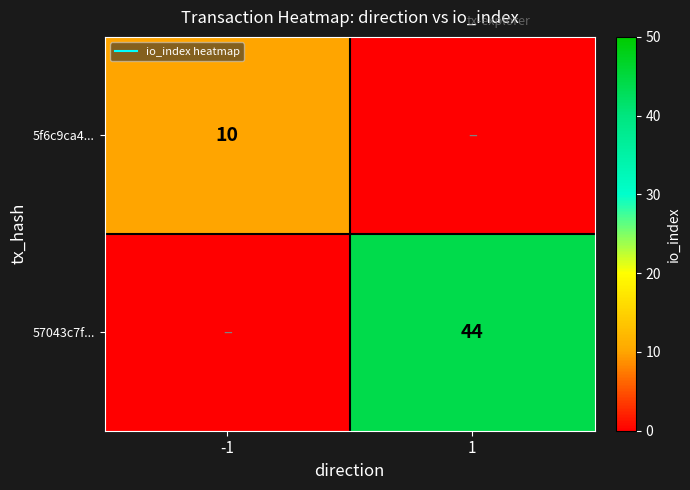

Count the 57043c7f... values in the range 0 to 44.

2